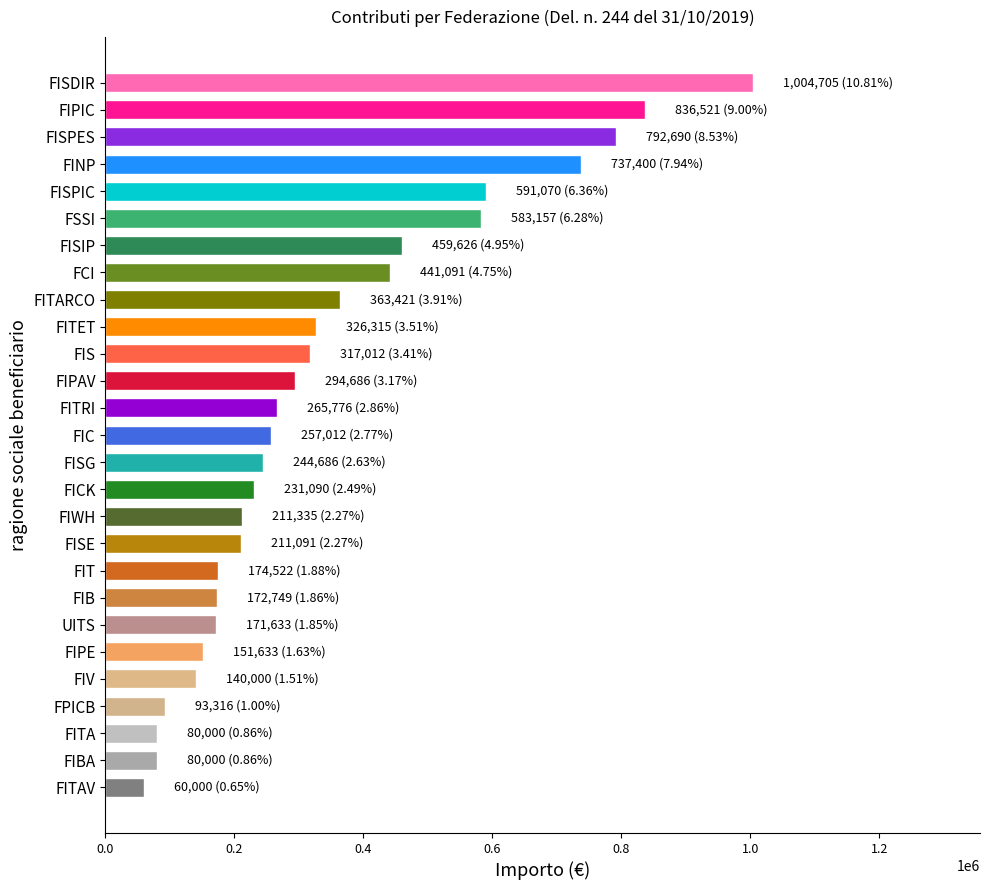

What is the value of the 23rd bar from the top?

140000